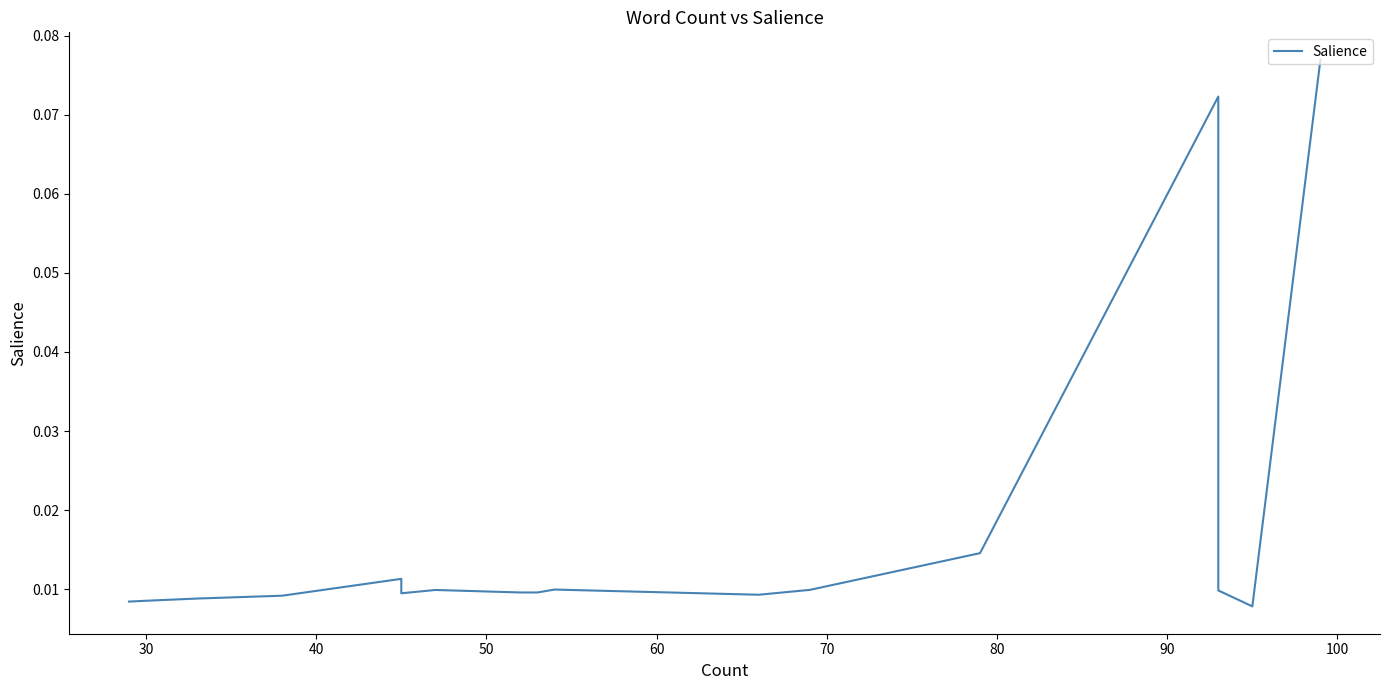

Is it true that the value at 70 is 0.0?

False